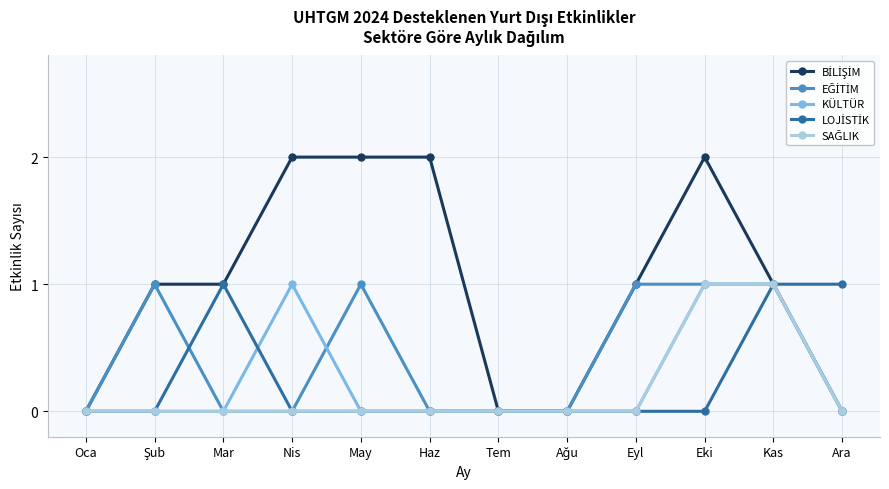

Is it true that KÜLTÜR equals 0 at Tem?

True